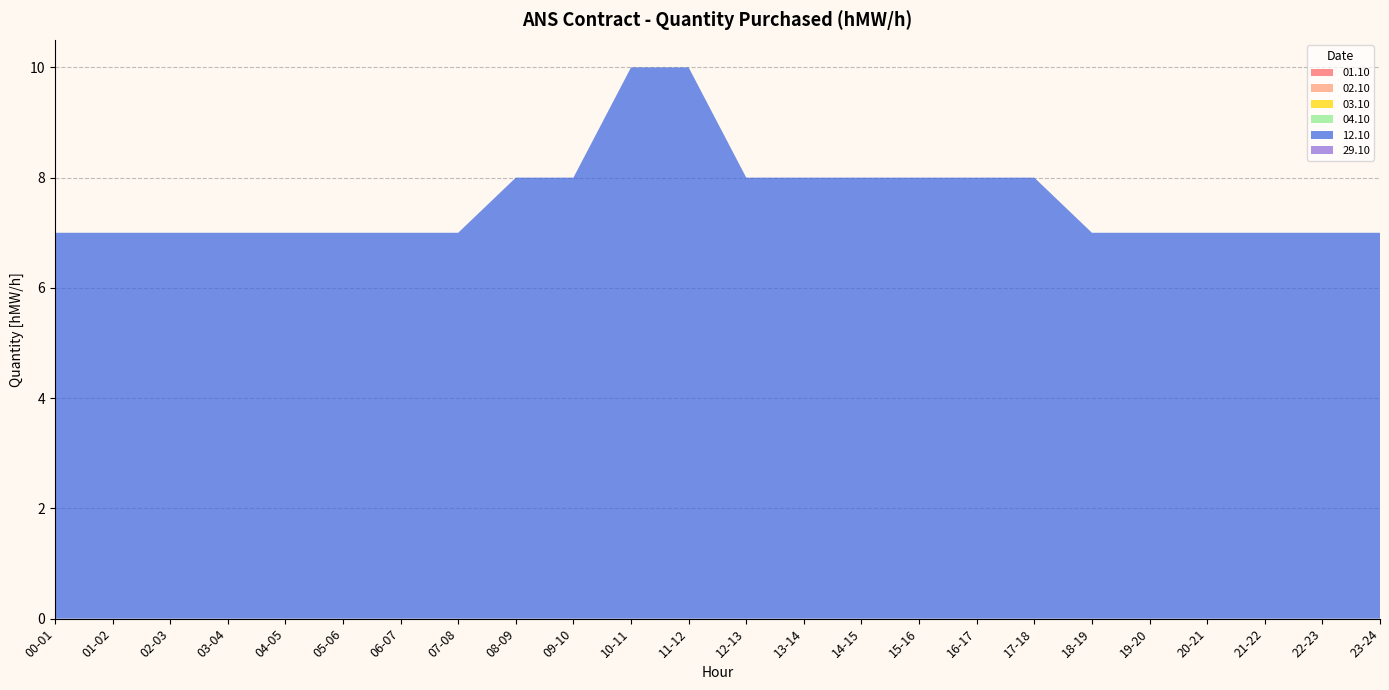

Reading left to right, transcribe all the data shown in this chart.

01.10: 00-01=0	01-02=0	02-03=0	03-04=0	04-05=0	05-06=0	06-07=0	07-08=0	08-09=0	09-10=0	10-11=0	11-12=0	12-13=0	13-14=0	14-15=0	15-16=0	16-17=0	17-18=0	18-19=0	19-20=0	20-21=0	21-22=0	22-23=0	23-24=0
02.10: 00-01=0	01-02=0	02-03=0	03-04=0	04-05=0	05-06=0	06-07=0	07-08=0	08-09=0	09-10=0	10-11=0	11-12=0	12-13=0	13-14=0	14-15=0	15-16=0	16-17=0	17-18=0	18-19=0	19-20=0	20-21=0	21-22=0	22-23=0	23-24=0
03.10: 00-01=0	01-02=0	02-03=0	03-04=0	04-05=0	05-06=0	06-07=0	07-08=0	08-09=0	09-10=0	10-11=0	11-12=0	12-13=0	13-14=0	14-15=0	15-16=0	16-17=0	17-18=0	18-19=0	19-20=0	20-21=0	21-22=0	22-23=0	23-24=0
04.10: 00-01=0	01-02=0	02-03=0	03-04=0	04-05=0	05-06=0	06-07=0	07-08=0	08-09=0	09-10=0	10-11=0	11-12=0	12-13=0	13-14=0	14-15=0	15-16=0	16-17=0	17-18=0	18-19=0	19-20=0	20-21=0	21-22=0	22-23=0	23-24=0
12.10: 00-01=7	01-02=7	02-03=7	03-04=7	04-05=7	05-06=7	06-07=7	07-08=7	08-09=8	09-10=8	10-11=10	11-12=10	12-13=8	13-14=8	14-15=8	15-16=8	16-17=8	17-18=8	18-19=7	19-20=7	20-21=7	21-22=7	22-23=7	23-24=7
29.10: 00-01=0	01-02=0	02-03=0	03-04=0	04-05=0	05-06=0	06-07=0	07-08=0	08-09=0	09-10=0	10-11=0	11-12=0	12-13=0	13-14=0	14-15=0	15-16=0	16-17=0	17-18=0	18-19=0	19-20=0	20-21=0	21-22=0	22-23=0	23-24=0